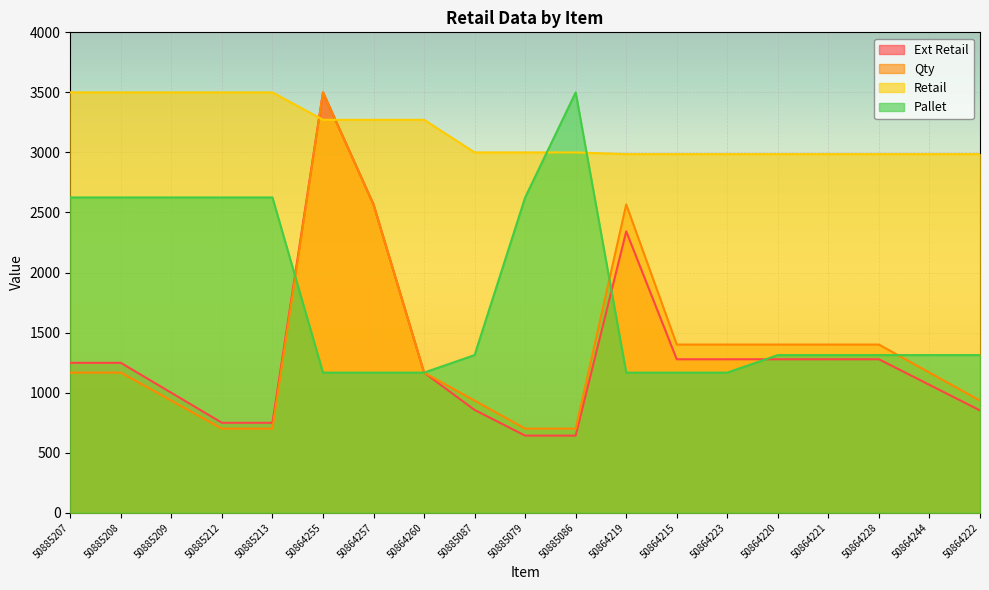

How many times do Ext Retail and Retail cross each other?

2